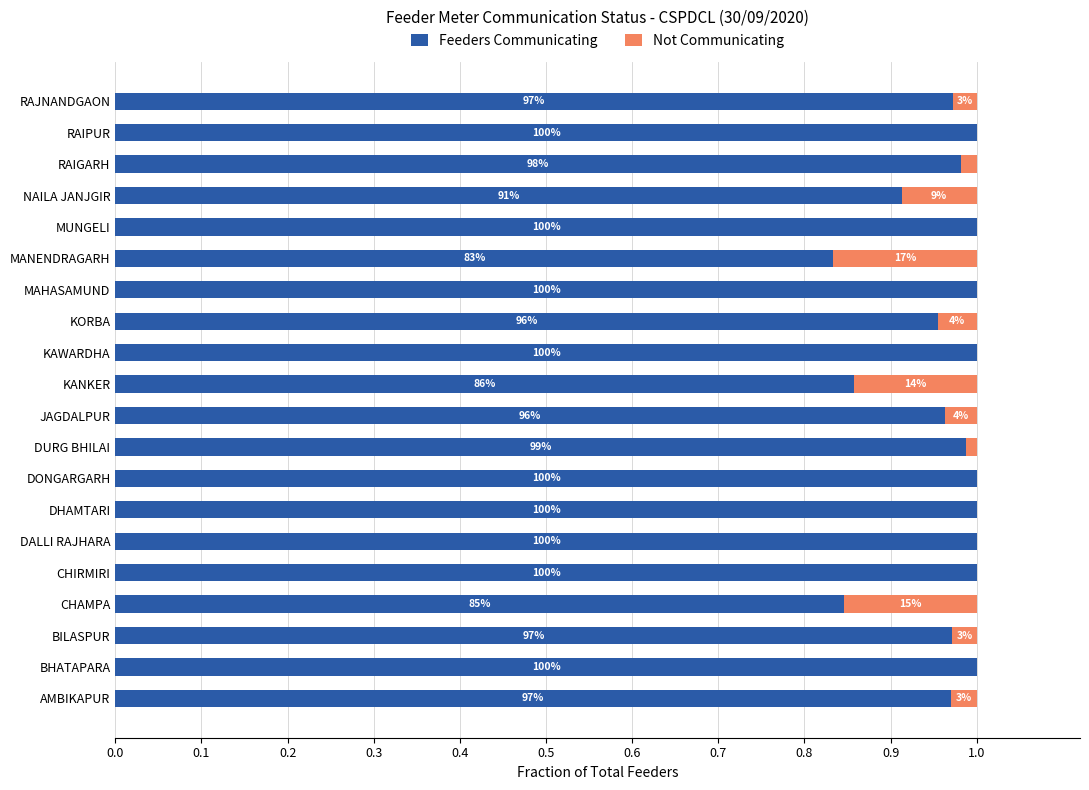

What is the difference between the maximum and minimum values in the Feeders Communicating series?

0.2